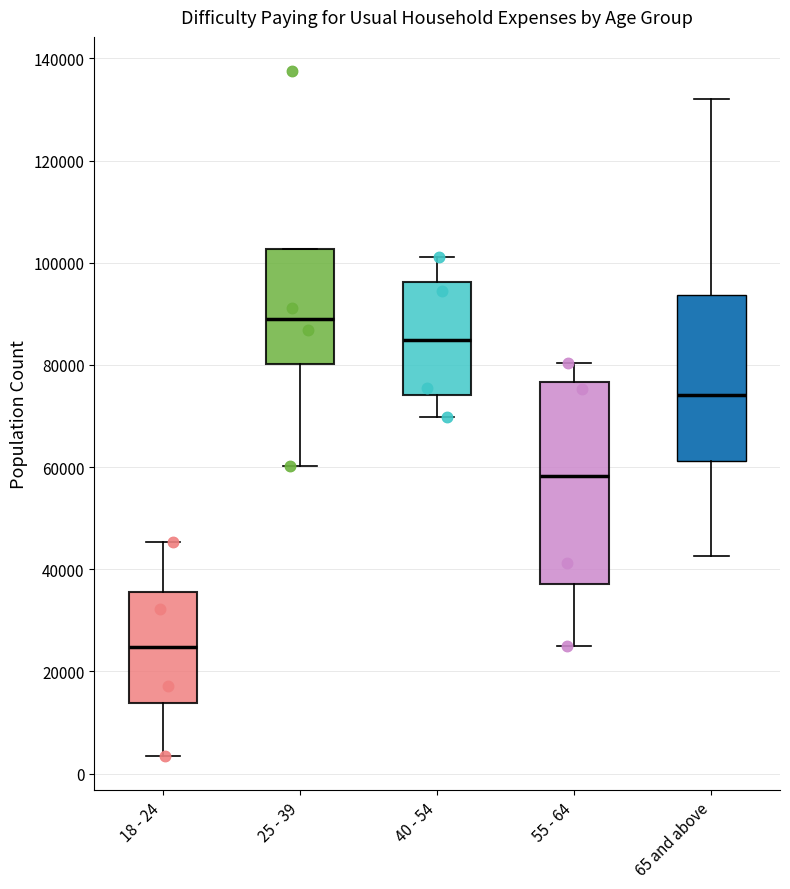

Reading left to right, transcribe this box plot: for each box, give where its median line is, the range the box spans, and where its two whiskers end, as read against the y-axis. The values are not printed on the chart, so give them approximately, as read against the axis.

18 - 24: median 24000, box 14000 to 36000, whiskers 4000 to 46000
25 - 39: median 88000, box 80000 to 102000, whiskers 60000 to 102000
40 - 54: median 84000, box 74000 to 96000, whiskers 70000 to 102000
55 - 64: median 58000, box 38000 to 76000, whiskers 24000 to 80000
65 and above: median 74000, box 62000 to 94000, whiskers 42000 to 132000